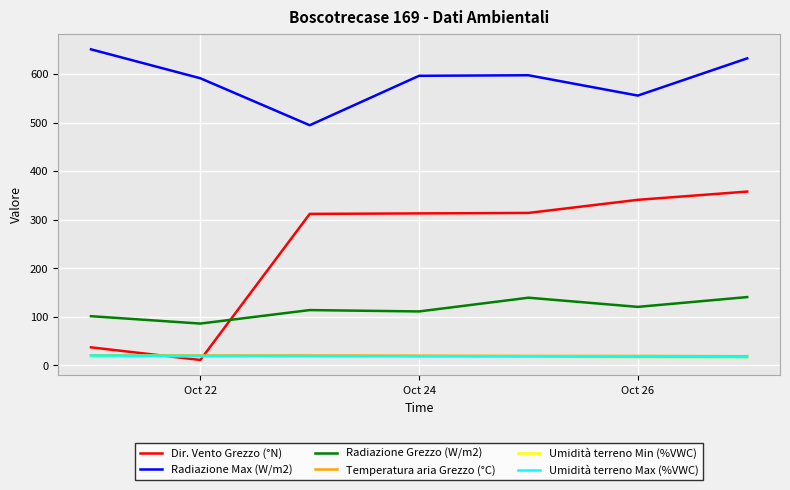

Which series has the largest total across all categories?

Radiazione Max (W/m2)